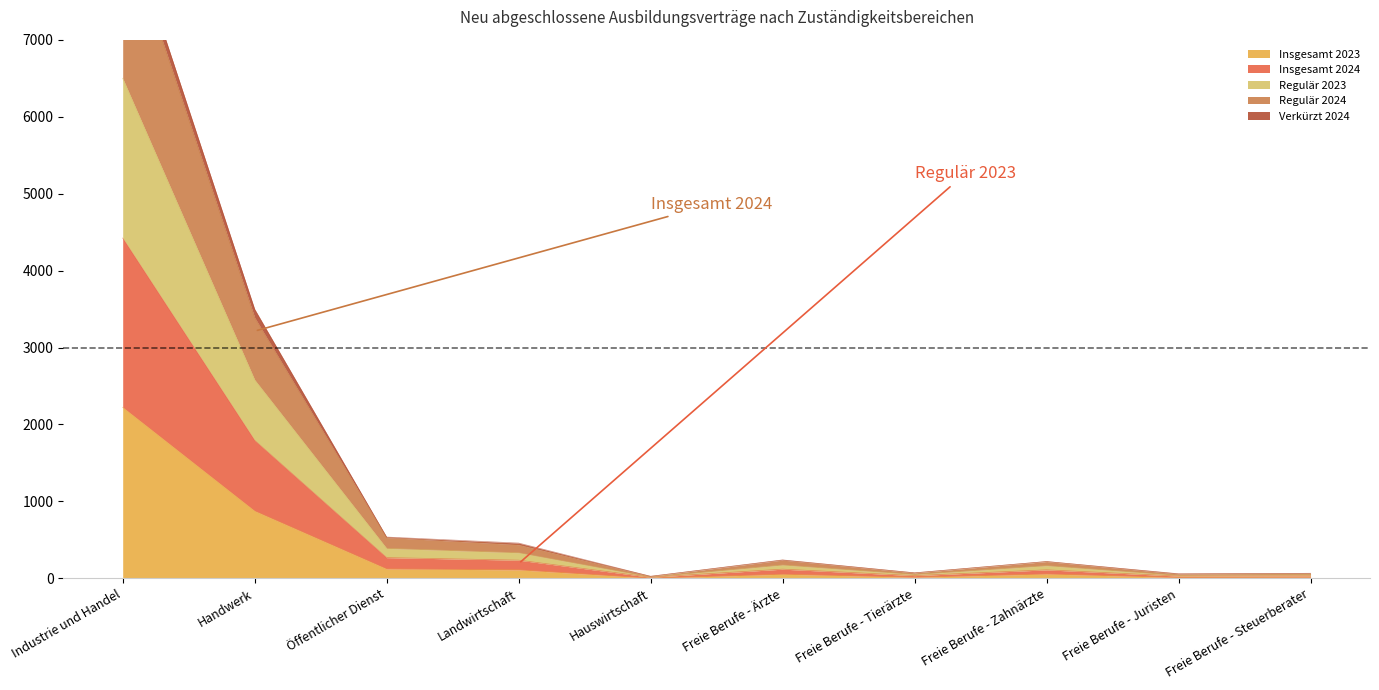

What value does the Regulär 2024 series have at Freie Berufe - Juristen, to the nearest 50?

50